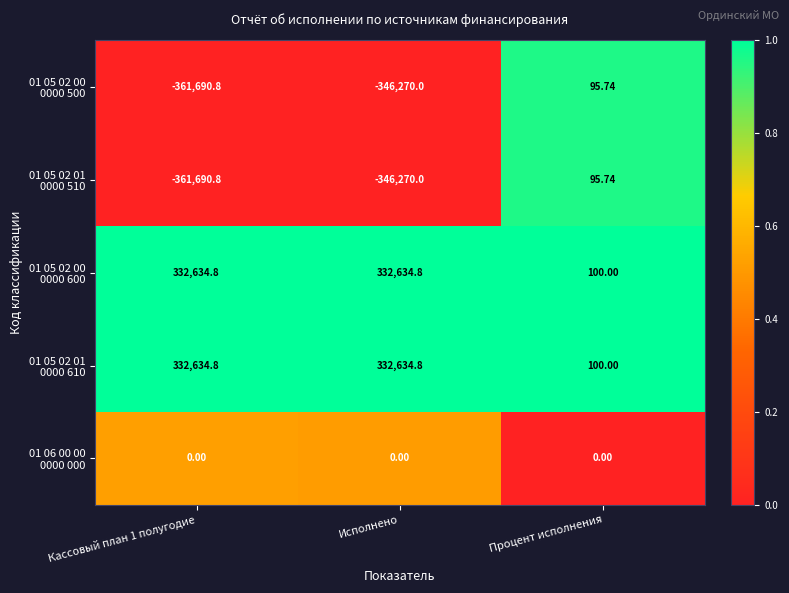

At which category is the sum across all series the highest?

Процент исполнения